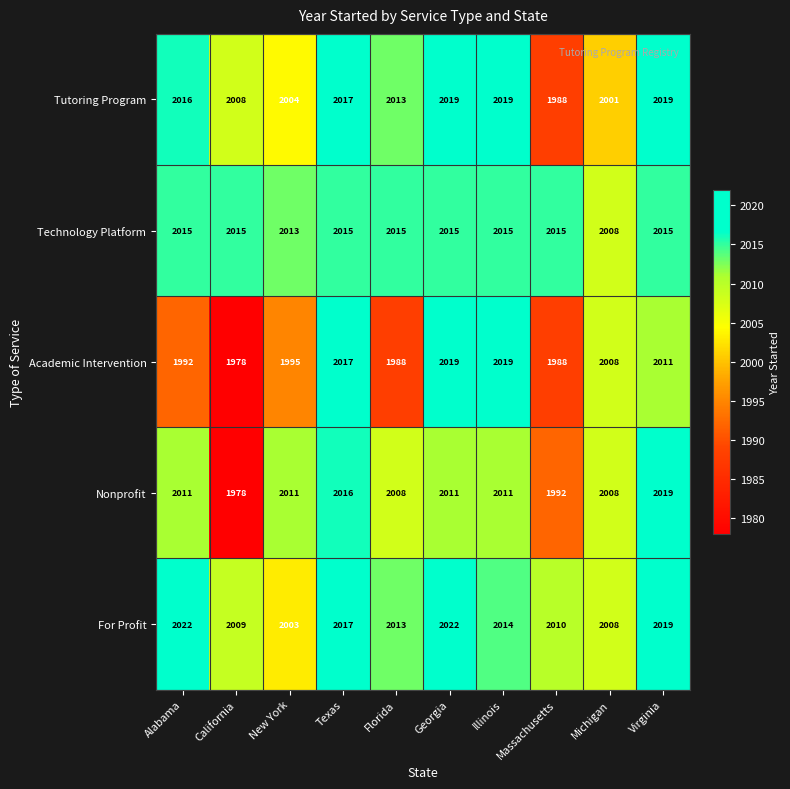

At how many categories does at least one series exceed 1984?

10